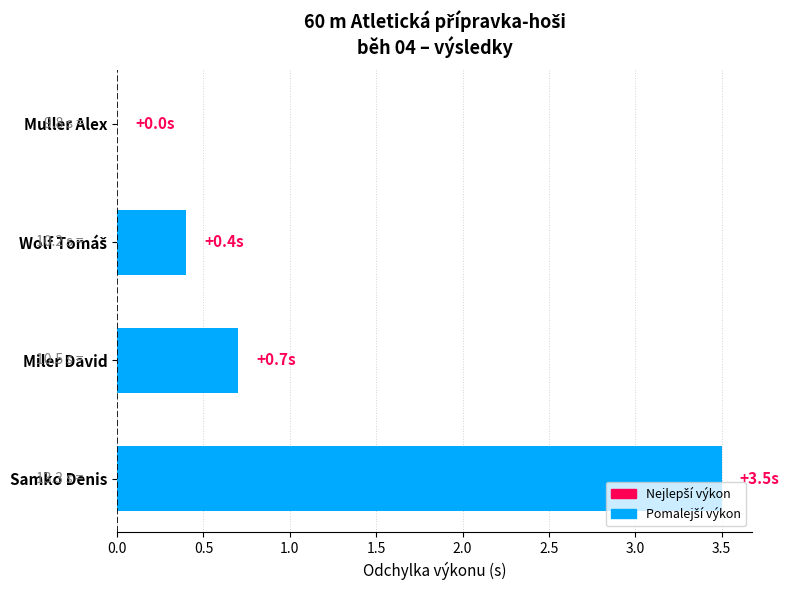

What is the maximum value shown in the chart?

3.5